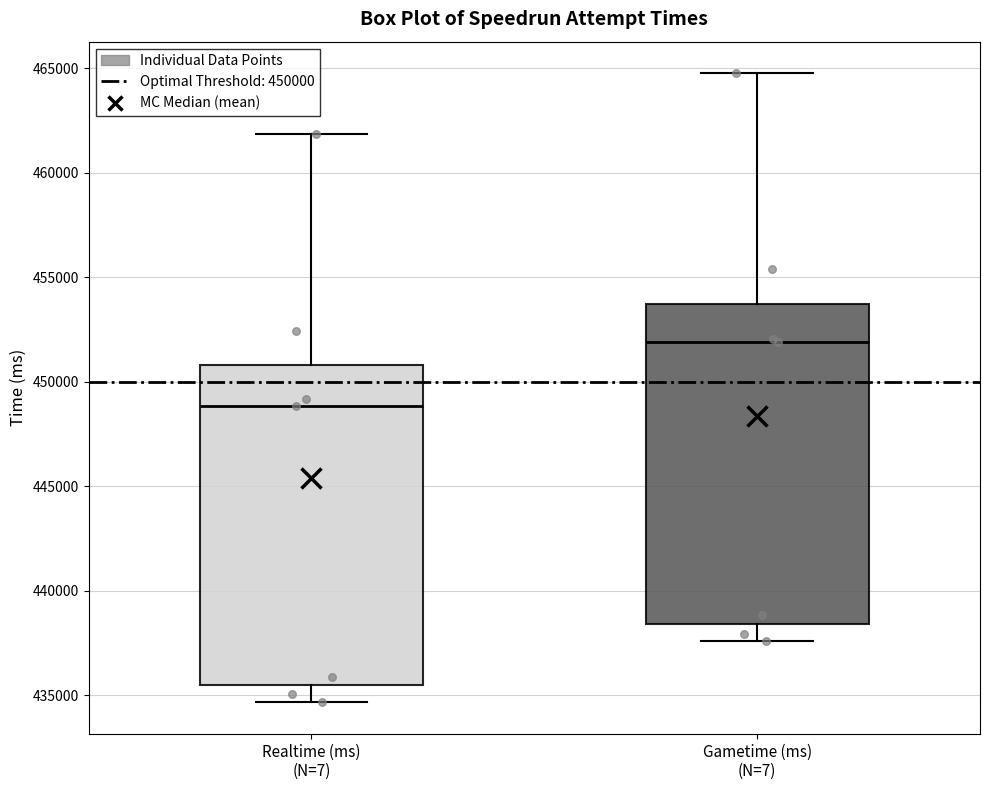

Where is the upper edge of the box for Gametime (ms) (N=7) on the y-axis? The values are not printed on the chart, so give them approximately, as read against the axis.

453500